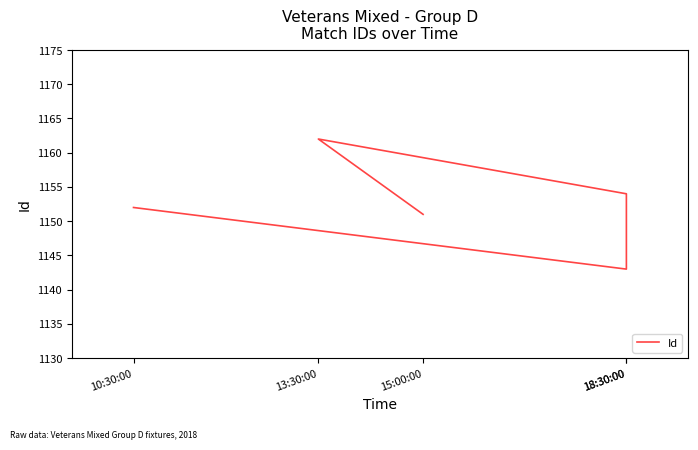

Where is the first local minimum?

18:30:00